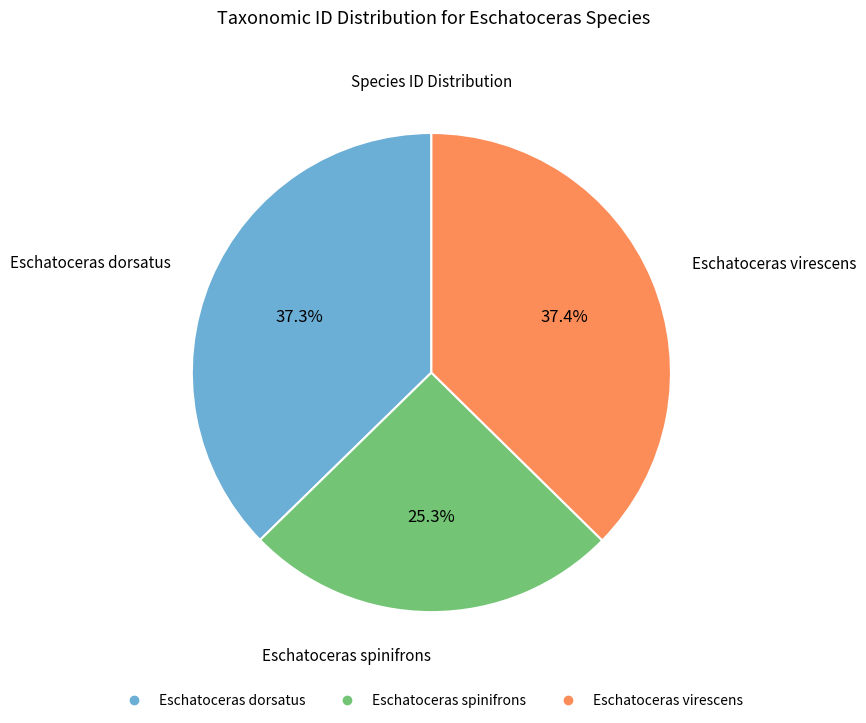

Is there any slice that represents more than half of the pie?

No